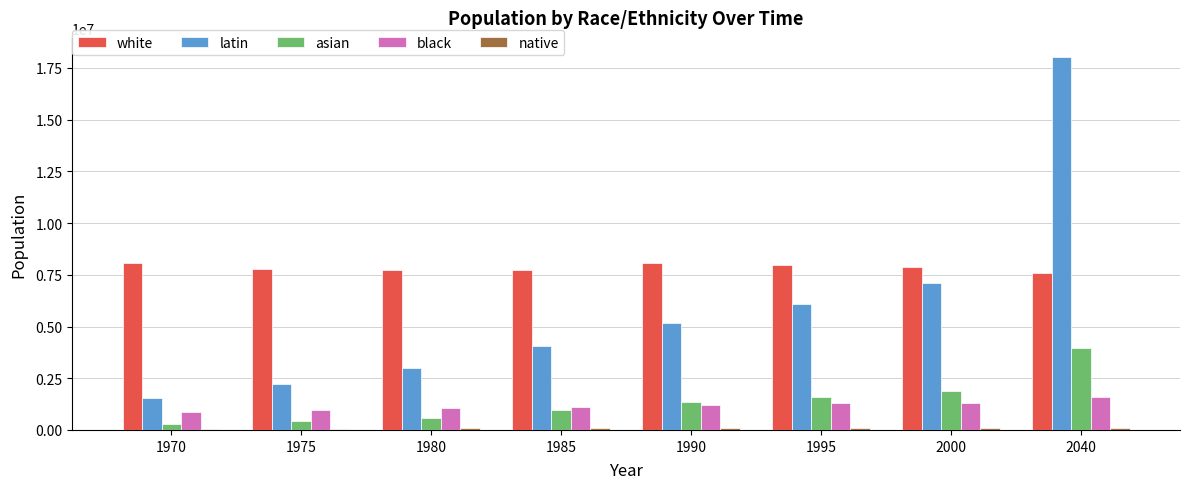

At which category is the sum across all series the highest?

2040